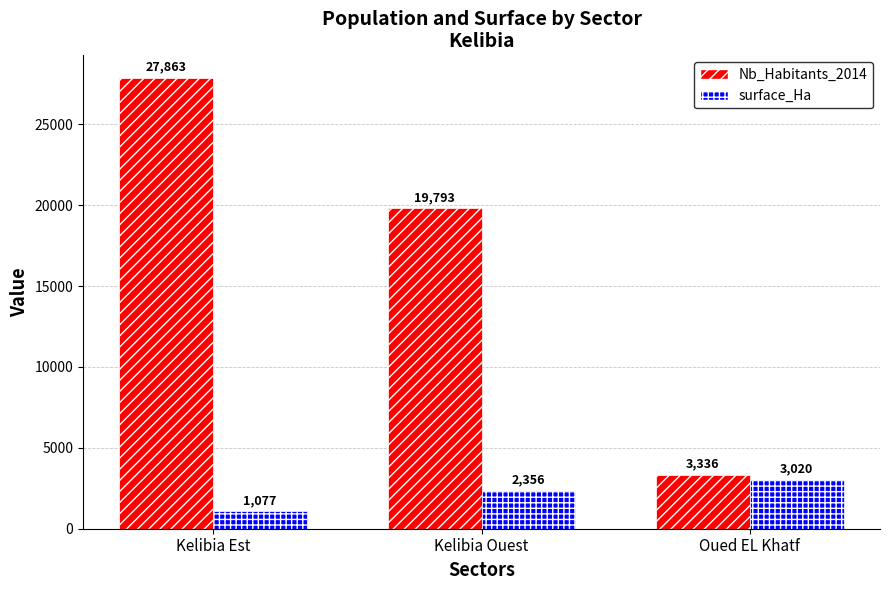

Does the chart contain stacked bars?

No